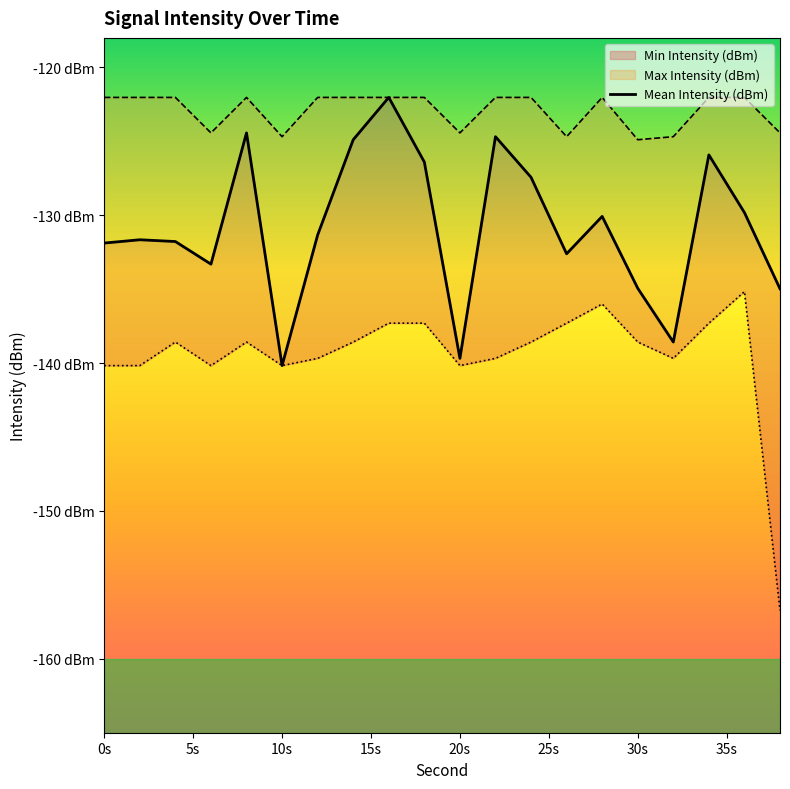

Where is the first local minimum for Min Intensity (dBm)?

6